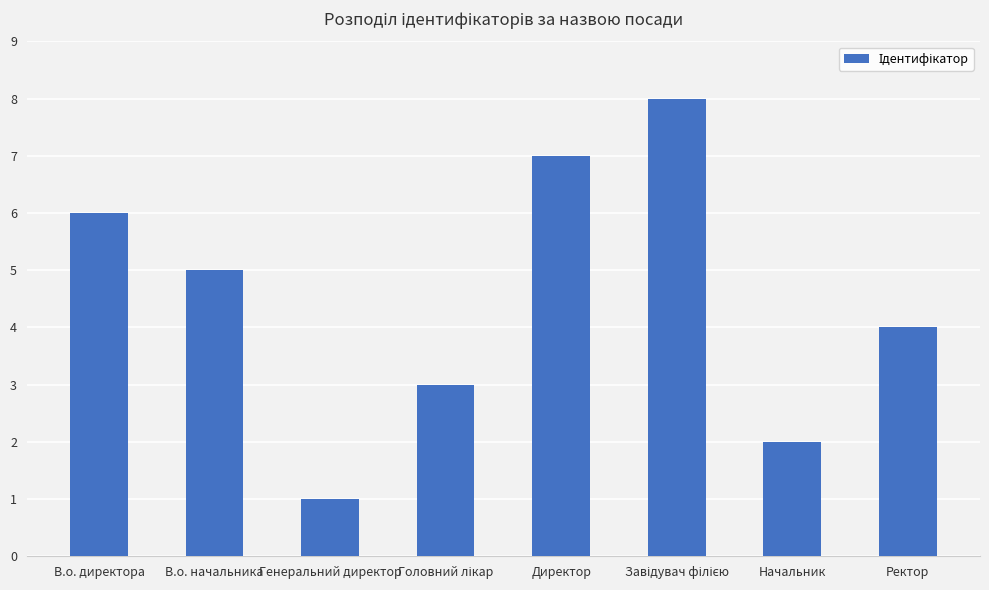

What is the difference between the maximum and second lowest values?

6